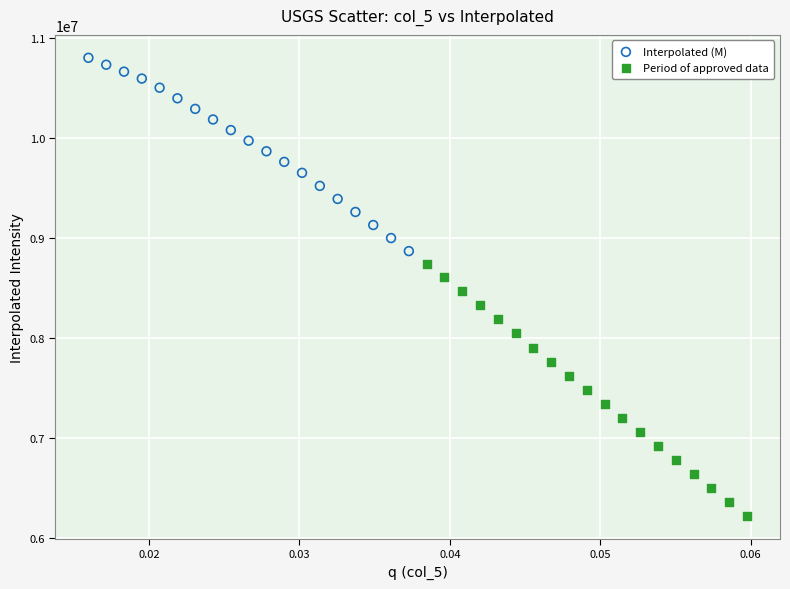

Which series reaches the maximum Y coordinate?

Interpolated (M)